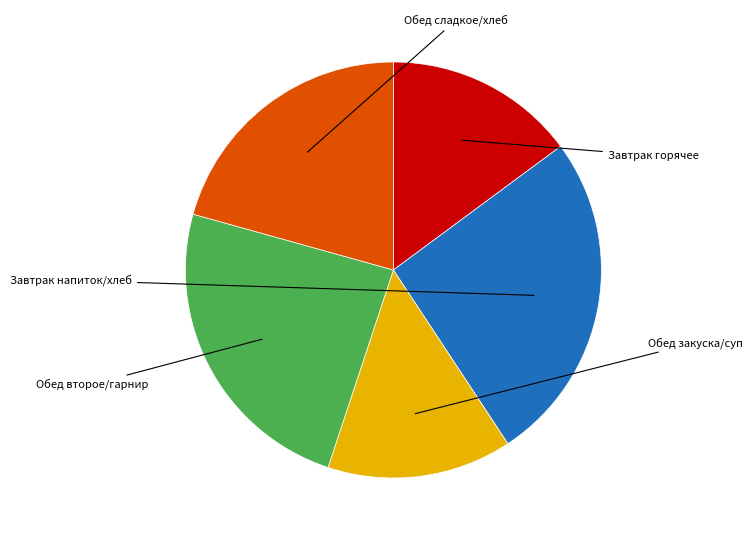

Is there a majority slice in this chart?

No